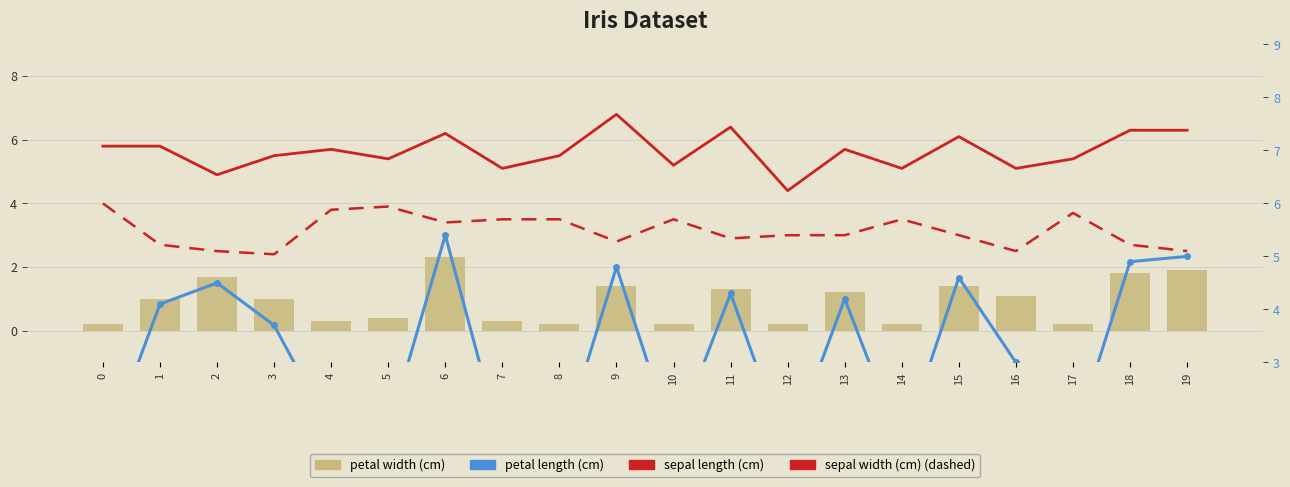

What is the sum of all sepal width (cm) values?

62.8